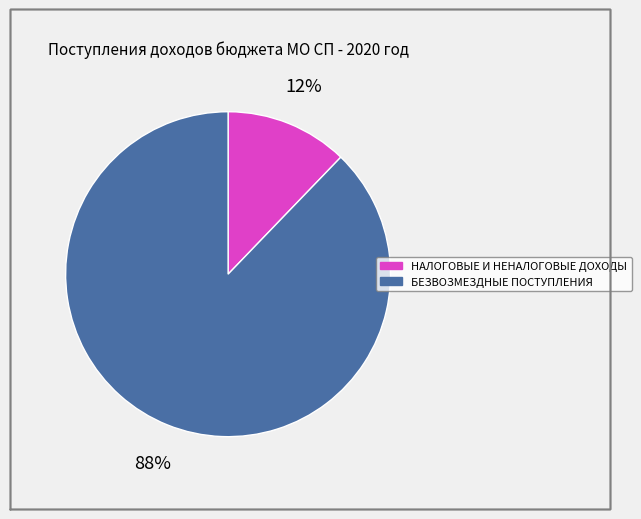

Which has a higher value, БЕЗВОЗМЕЗДНЫЕ ПОСТУПЛЕНИЯ or НАЛОГОВЫЕ И НЕНАЛОГОВЫЕ ДОХОДЫ?

БЕЗВОЗМЕЗДНЫЕ ПОСТУПЛЕНИЯ